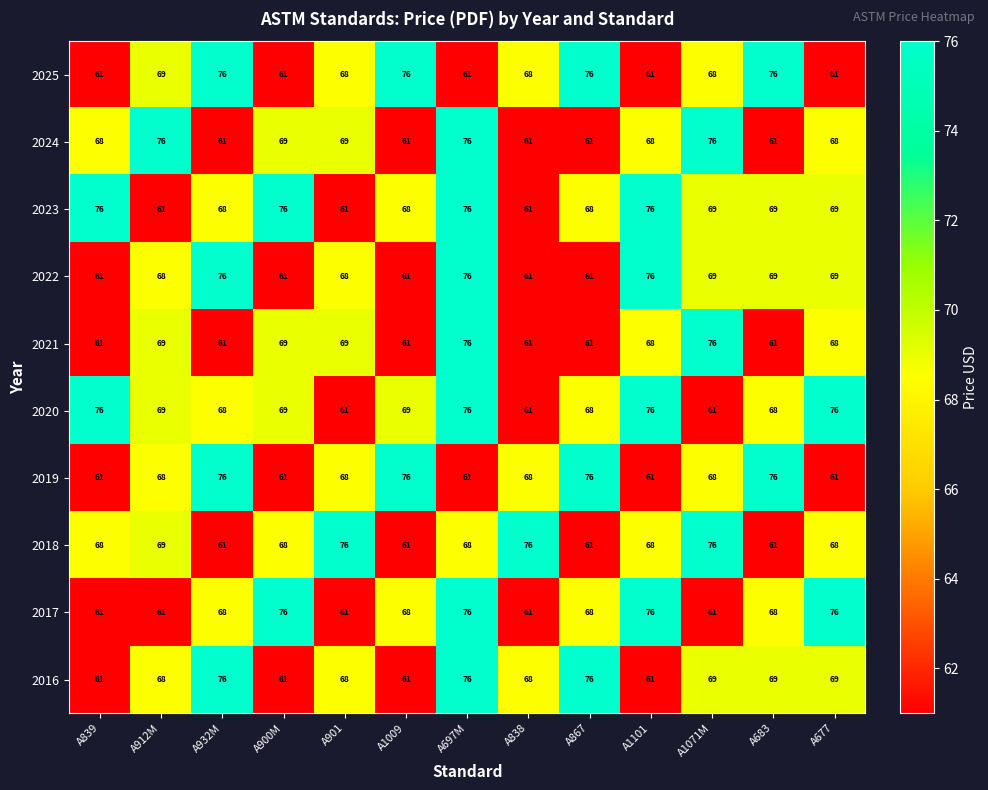

Is it true that 2018 equals 68 at A677?

True